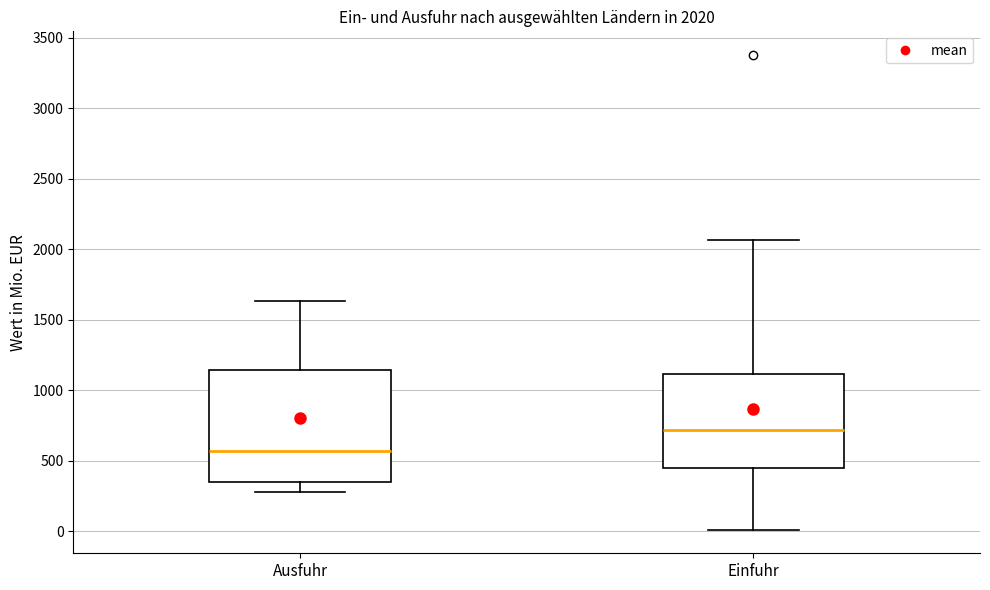

Which box has the lowest median line?

Ausfuhr